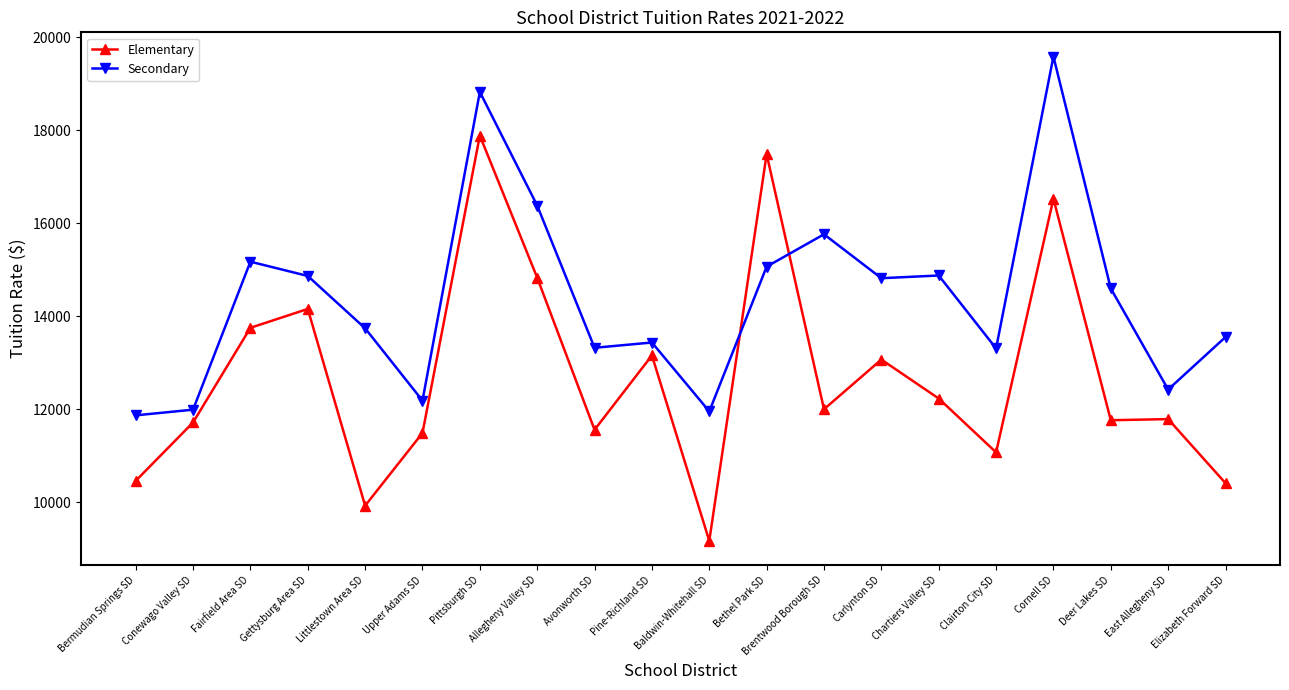

What are all the series names shown in the legend?

Elementary, Secondary